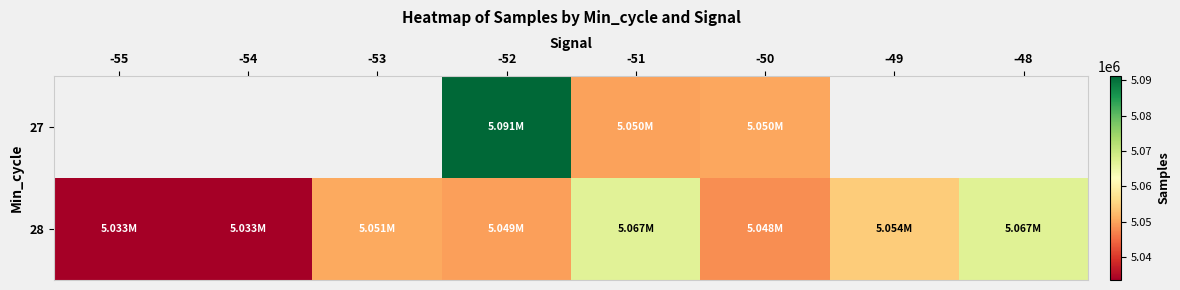

At which category does the chart reach its minimum across all series?

-55